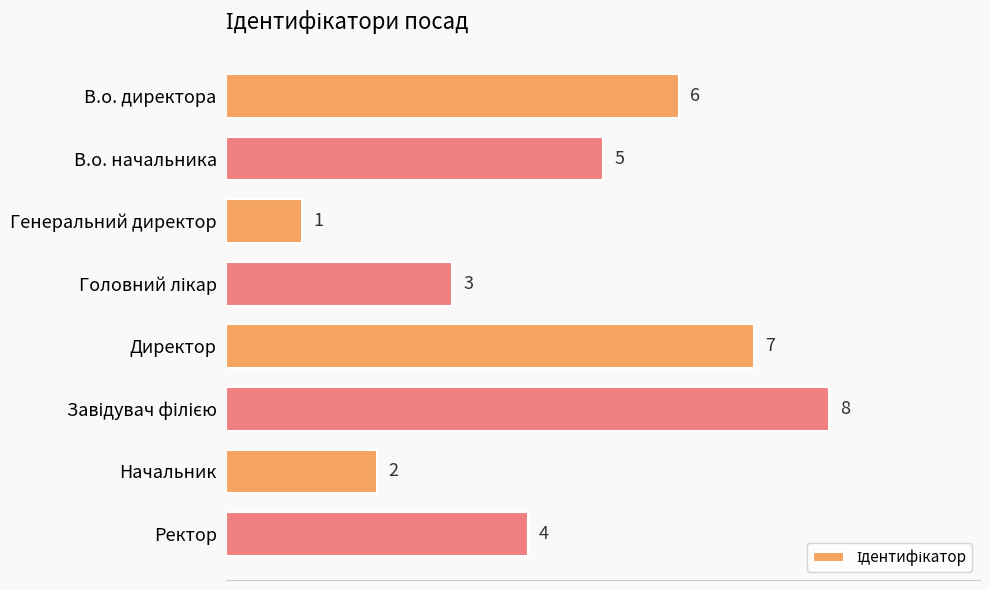

How many values are between 3 and 7?

5